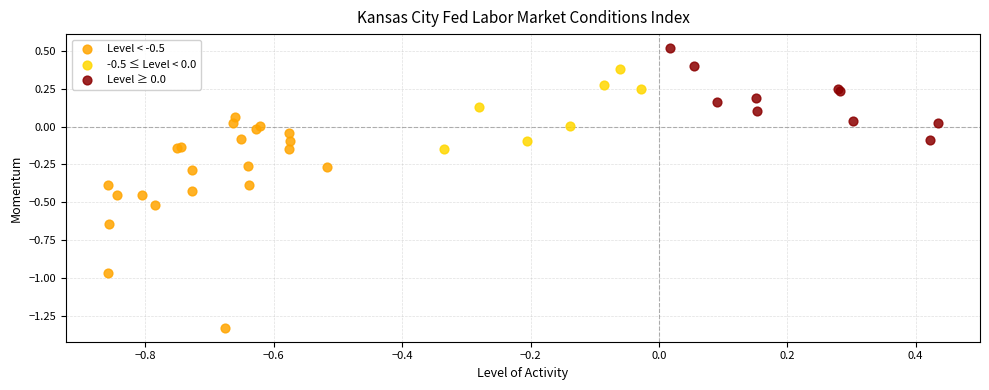

Which series contains the lowest Y value?

Level < -0.5